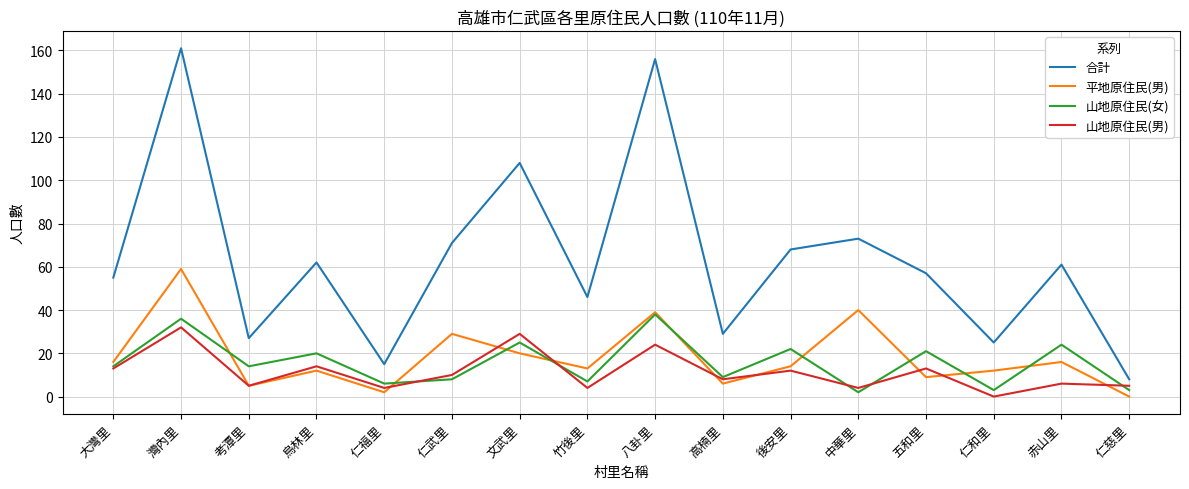

What position from the left is 烏林里?

4